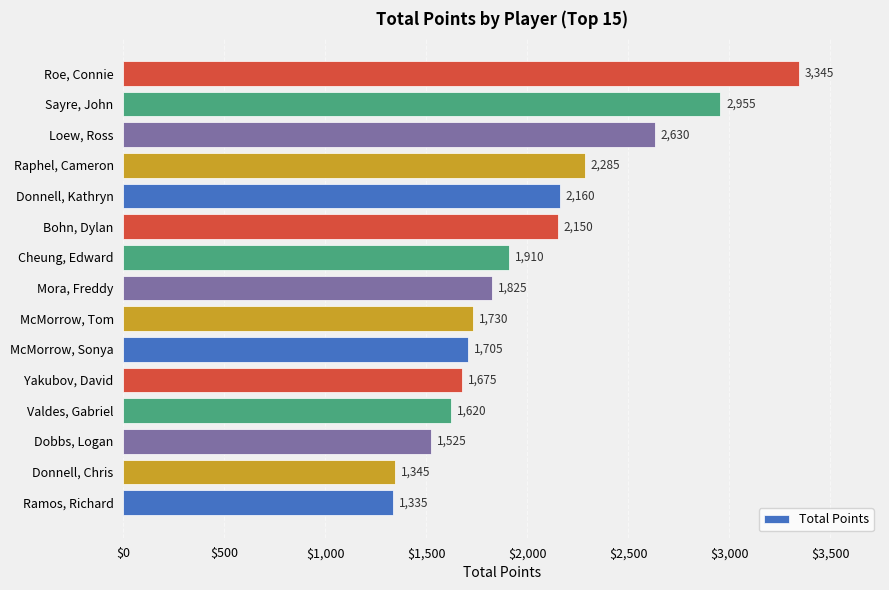

What is the difference between the second highest and minimum values?

1620